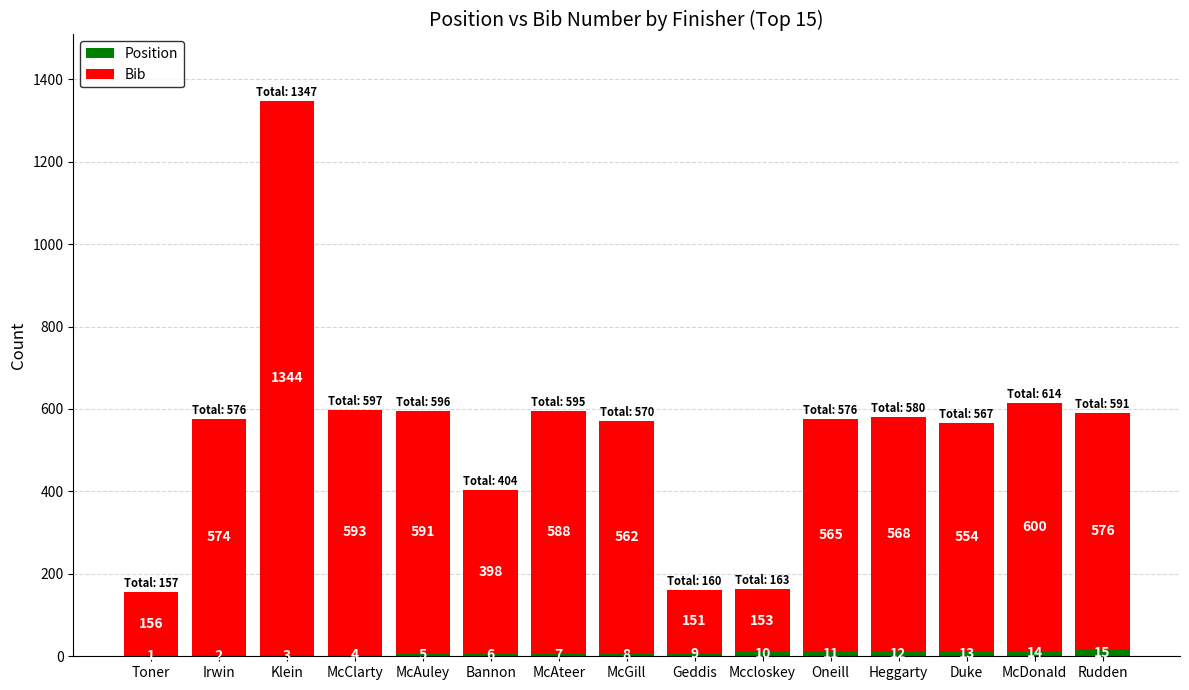

What is the total value across all series at Rudden?

591